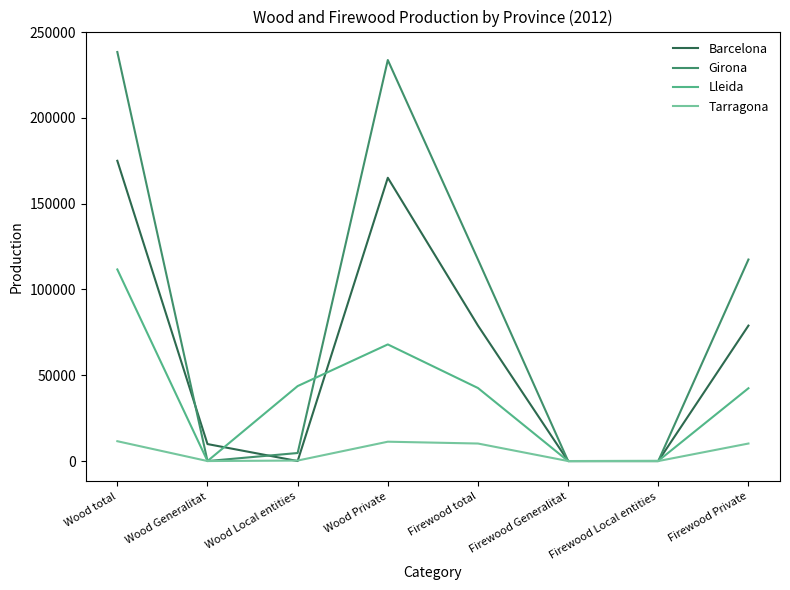

Rank the series by their average value, from highest to lowest.

Girona, Barcelona, Lleida, Tarragona